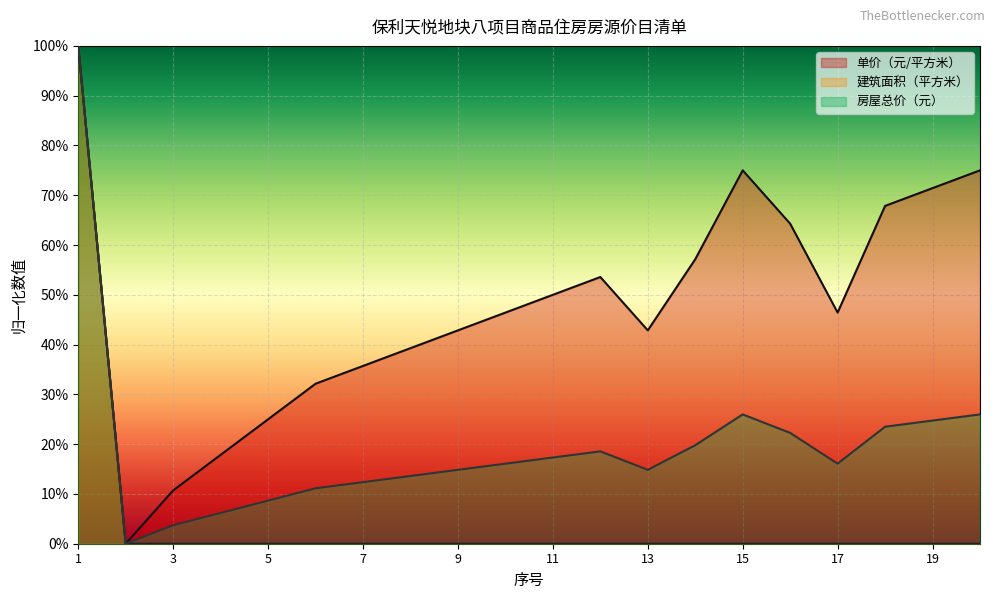

Which has a higher value, 11 or 4?

11